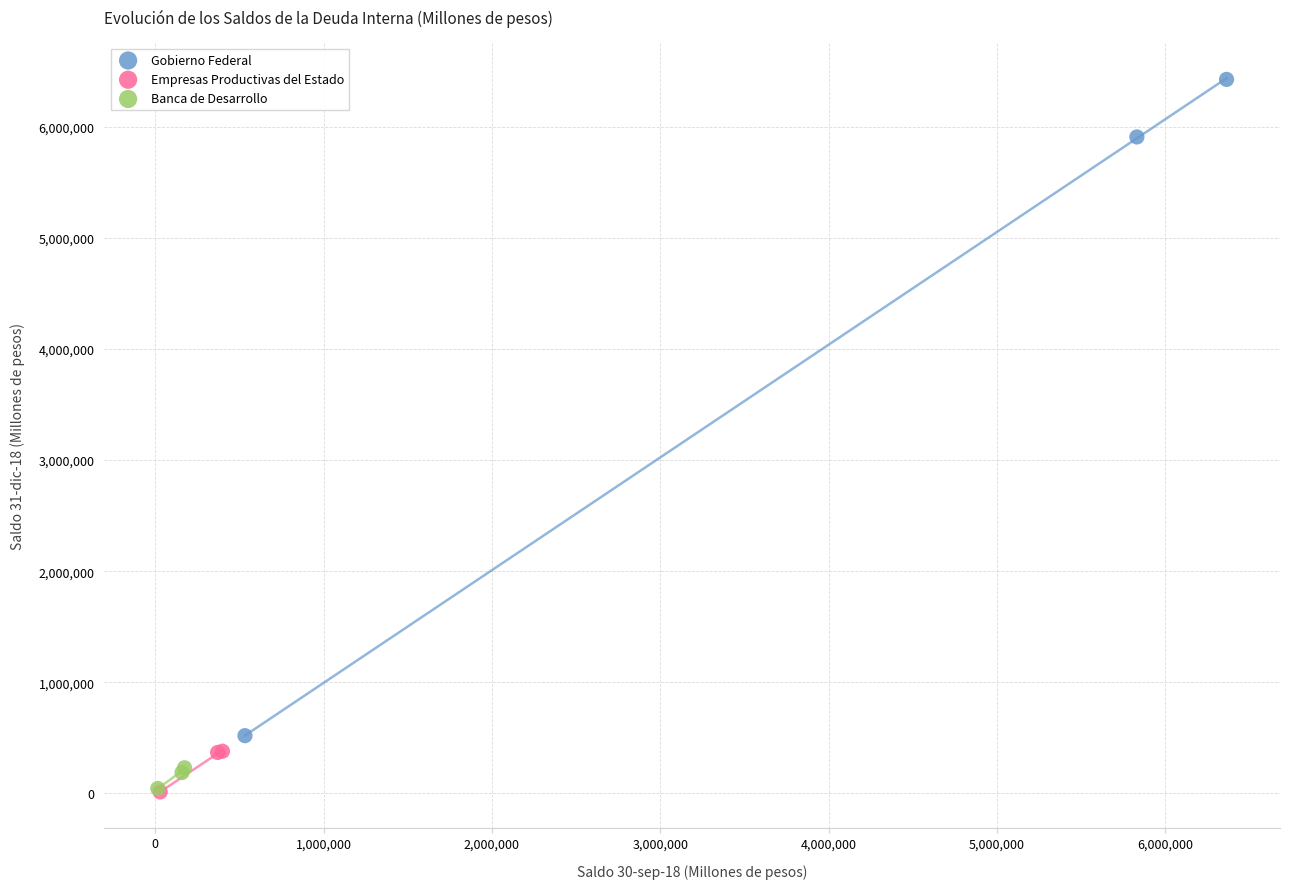

Which series reaches the maximum Y coordinate?

Gobierno Federal